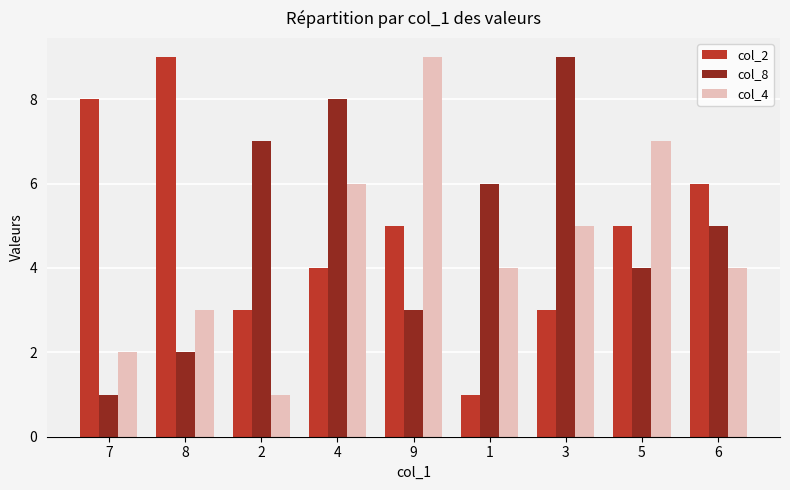

At how many categories does at least one series exceed 4?

9